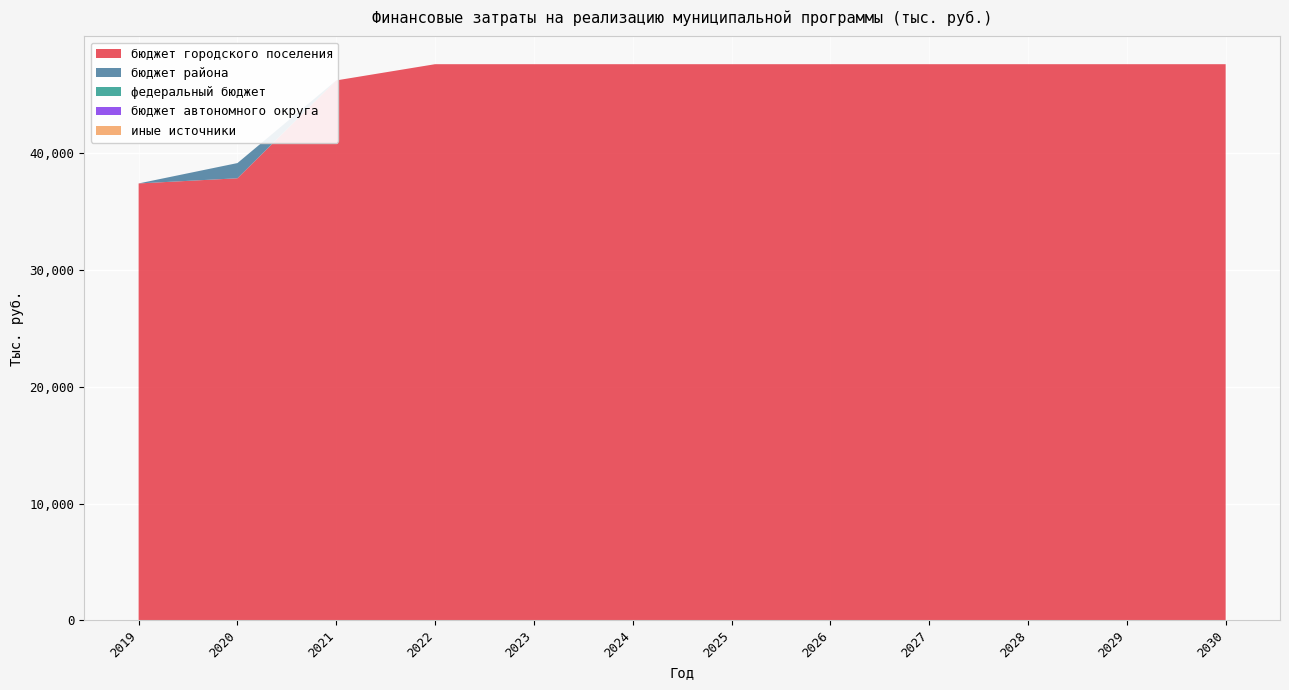

Reading left to right, transcribe all the data shown in this chart.

бюджет городского поселения: 2019=37405.2	2020=37847.8	2021=46227.3	2022=47615.1	2023=47615.0	2024=47615.0	2025=47615.0	2026=47615.0	2027=47615.0	2028=47615.0	2029=47615.0	2030=47615.0
бюджет района: 2019=0.0	2020=1301.6	2021=0.0	2022=0.0	2023=0.0	2024=0.0	2025=0.0	2026=0.0	2027=0.0	2028=0.0	2029=0.0	2030=0.0
федеральный бюджет: 2019=0.0	2020=0.0	2021=0.0	2022=0.0	2023=0.0	2024=0.0	2025=0.0	2026=0.0	2027=0.0	2028=0.0	2029=0.0	2030=0.0
бюджет автономного округа: 2019=0.0	2020=0.0	2021=0.0	2022=0.0	2023=0.0	2024=0.0	2025=0.0	2026=0.0	2027=0.0	2028=0.0	2029=0.0	2030=0.0
иные источники: 2019=0.0	2020=0.0	2021=0.0	2022=0.0	2023=0.0	2024=0.0	2025=0.0	2026=0.0	2027=0.0	2028=0.0	2029=0.0	2030=0.0